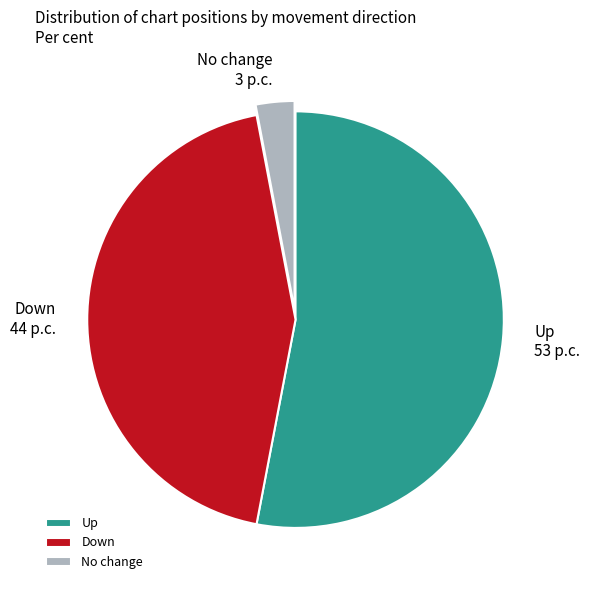

Rank the categories by value from lowest to highest.

No change, Down, Up